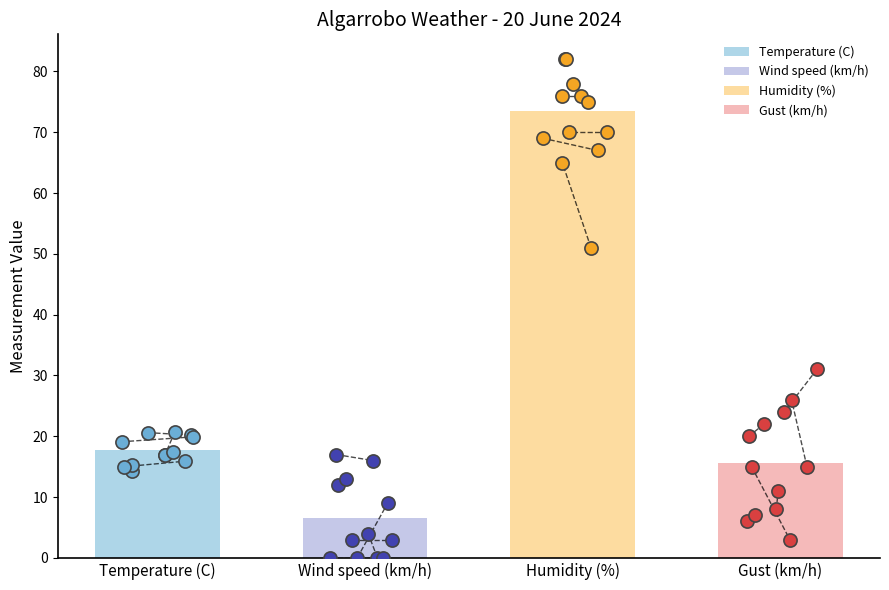

Which series has the largest Y range (max minus min)?

Humidity (%)